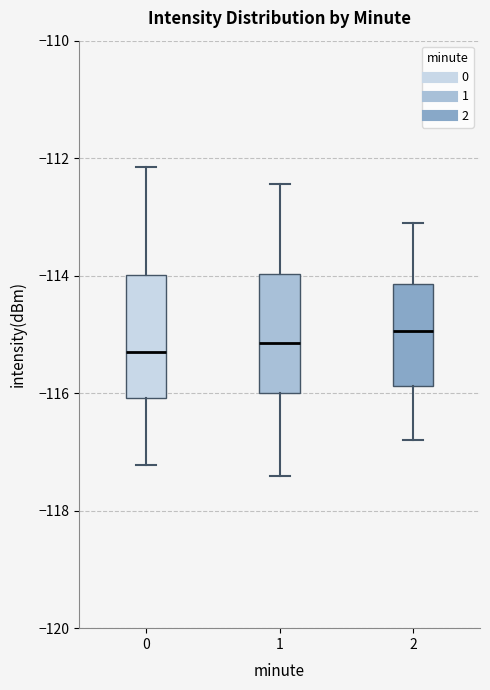

Reading left to right, read every box against the y-axis: the position of its median line, the range the box covers, and the ends of its whiskers. The values are not printed on the chart, so give them approximately, as read against the axis.

0: median -115.2, box -116.0 to -114.0, whiskers -117.2 to -112.2
1: median -115.2, box -116.0 to -114.0, whiskers -117.4 to -112.4
2: median -115.0, box -115.8 to -114.2, whiskers -116.8 to -113.0